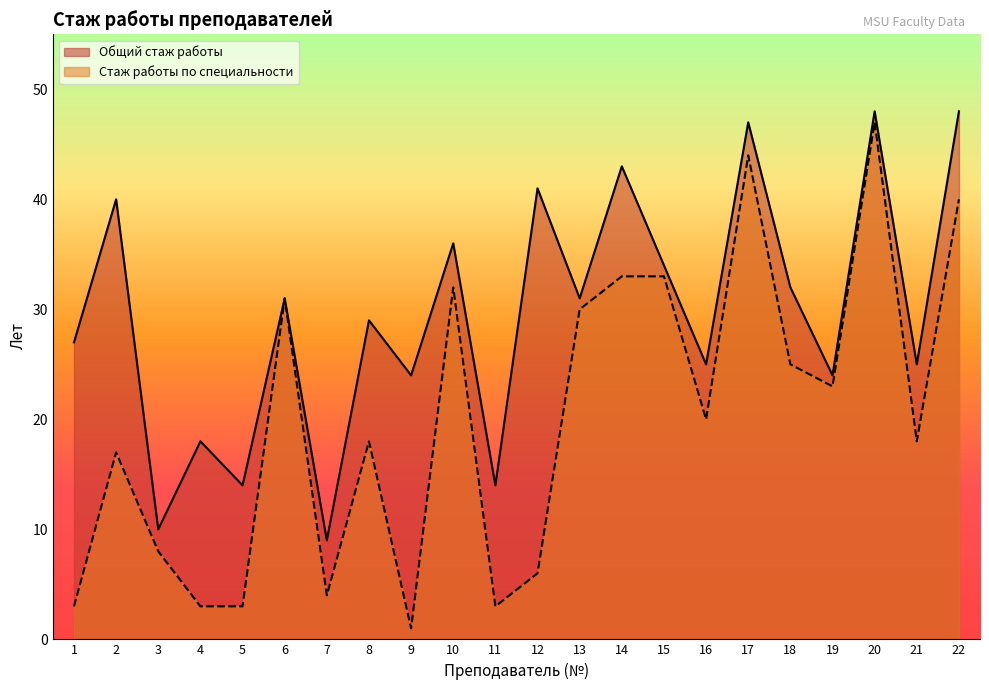

What is the sum of the Стаж работы по специальности values at 5 and 12?

9